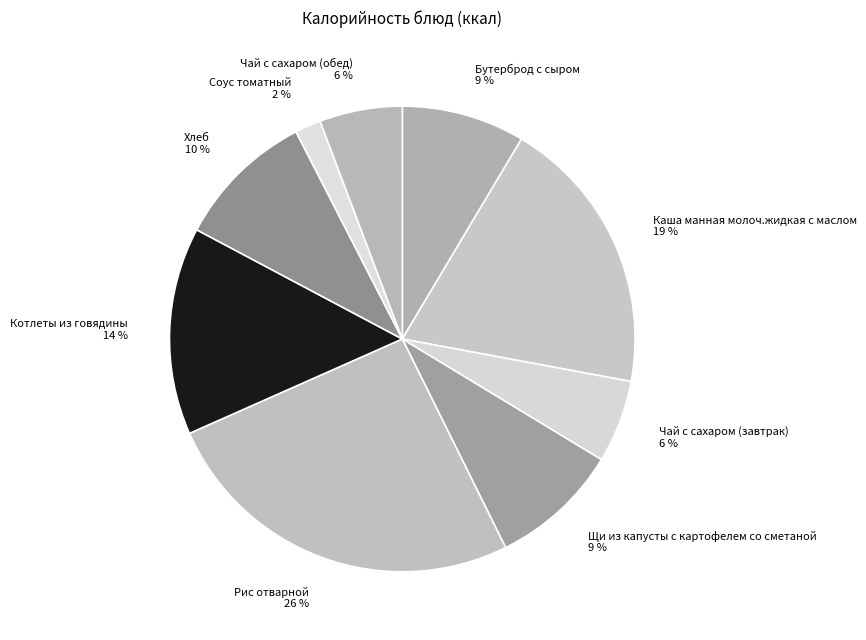

What percentage is the Чай с сахаром (обед) slice, to the nearest percent?

6%